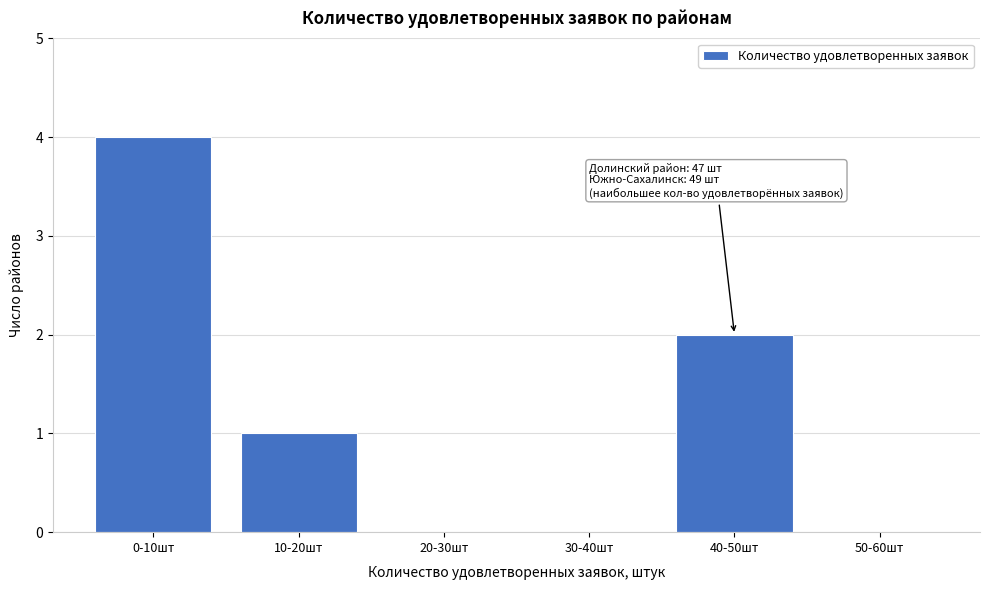

Reading left to right, extract all data points from this chart.

0-10шт=4	10-20шт=1	20-30шт=0	30-40шт=0	40-50шт=2	50-60шт=0